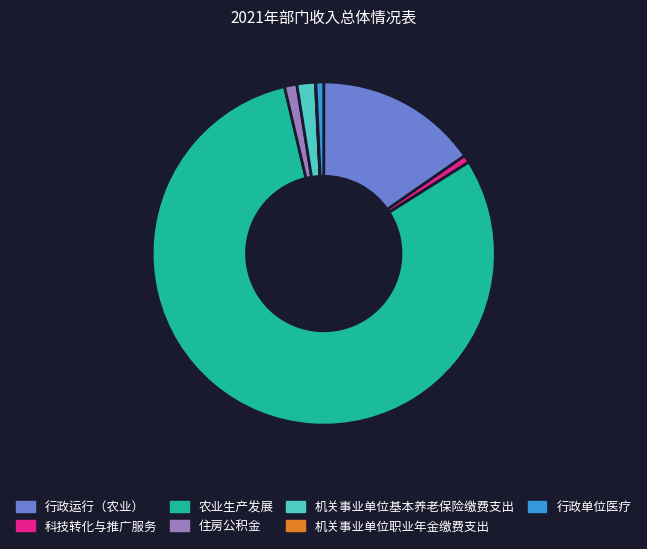

Does any single category account for the majority?

Yes